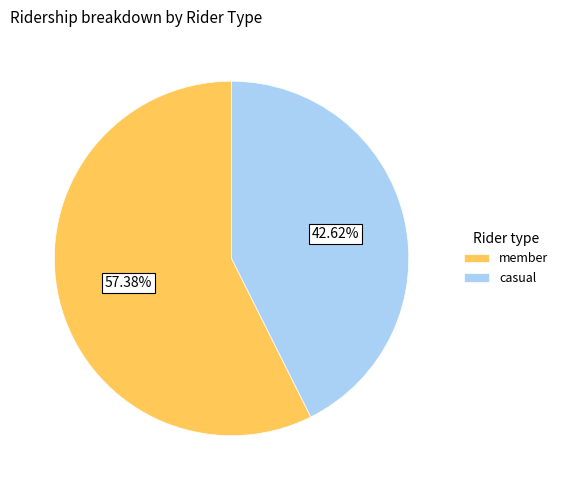

Count the number of slices in the pie.

2